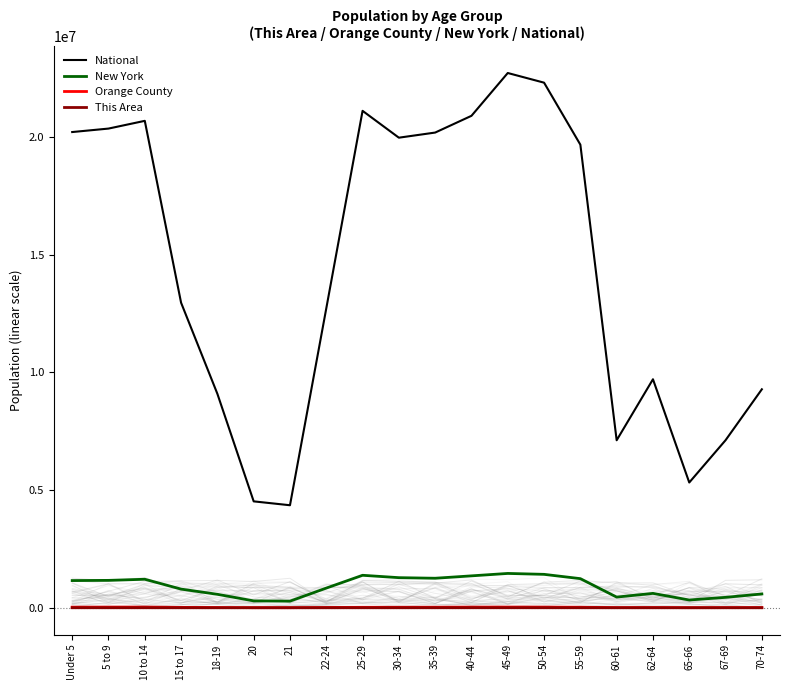

True or false: New York and This Area intersect in this chart.

False